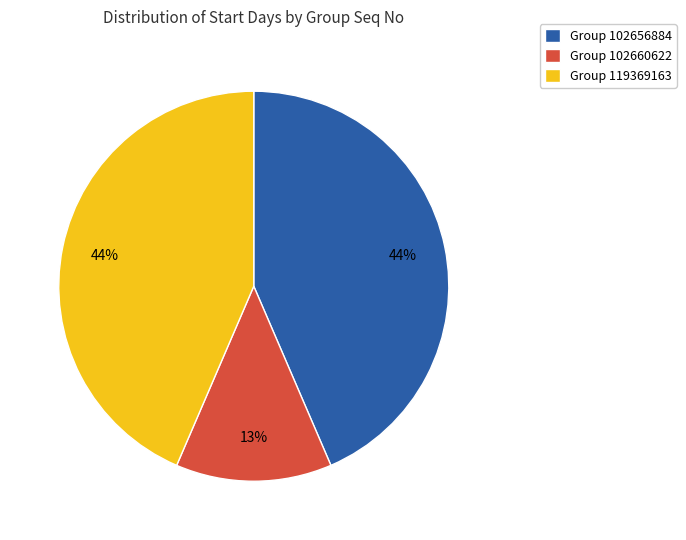

To the nearest percent, what is the combined percentage of Group 102660622 and Group 102656884?

56%